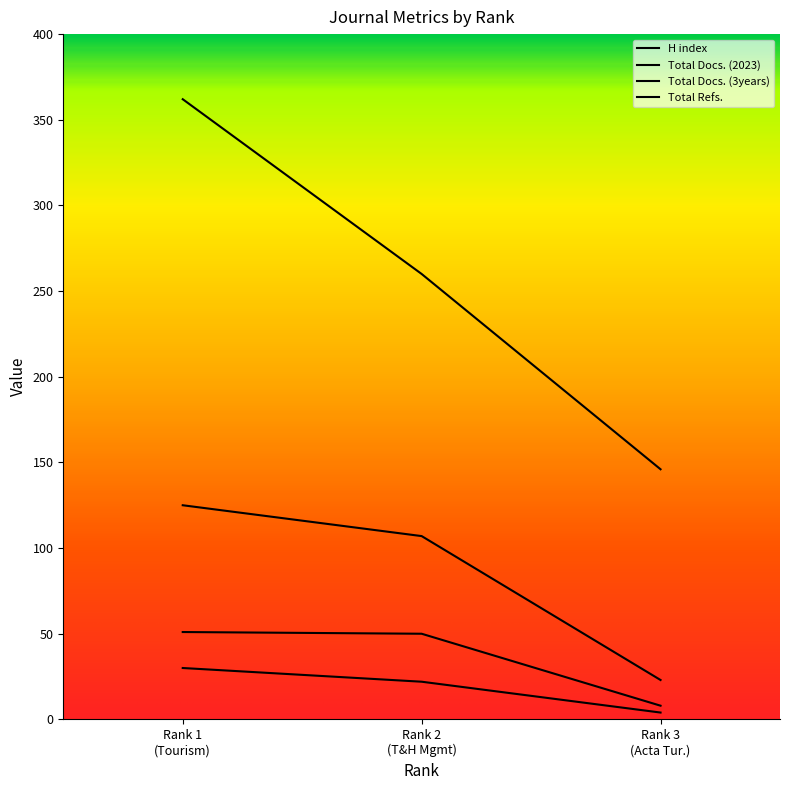

True or false: Total Docs. (3years) has a value of 85 at Rank 2 (T&H Mgmt).

False